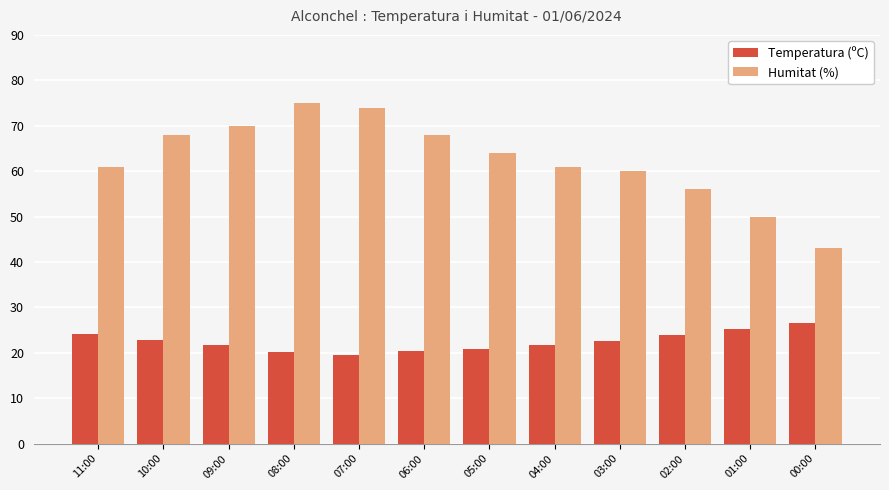

Between 10:00 and 00:00, which series saw the biggest shift?

Humitat (%)